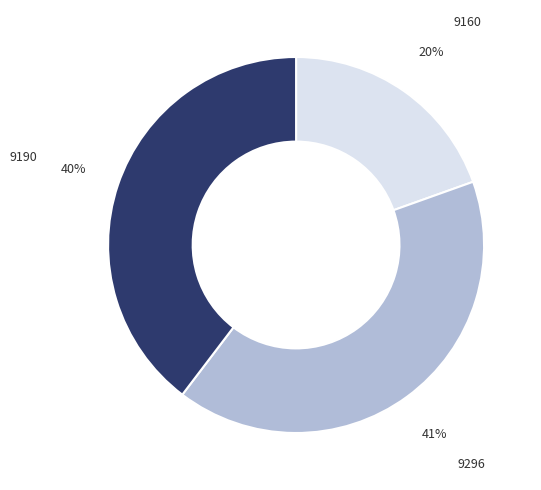

Count the number of slices in the pie.

3